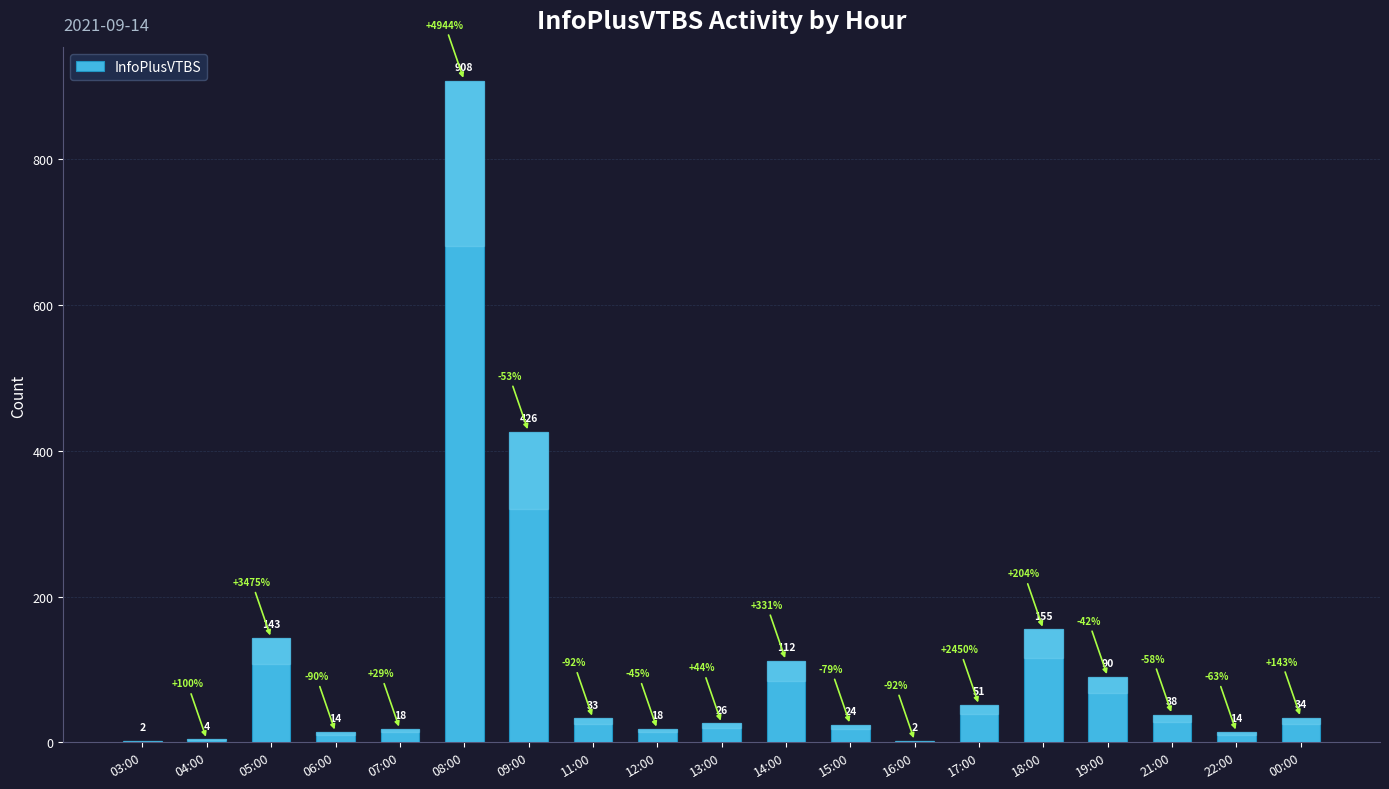

Reading left to right, extract all data points from this chart.

03:00=2	04:00=4	05:00=143	06:00=14	07:00=18	08:00=908	09:00=426	11:00=33	12:00=18	13:00=26	14:00=112	15:00=24	16:00=2	17:00=51	18:00=155	19:00=90	21:00=38	22:00=14	00:00=34